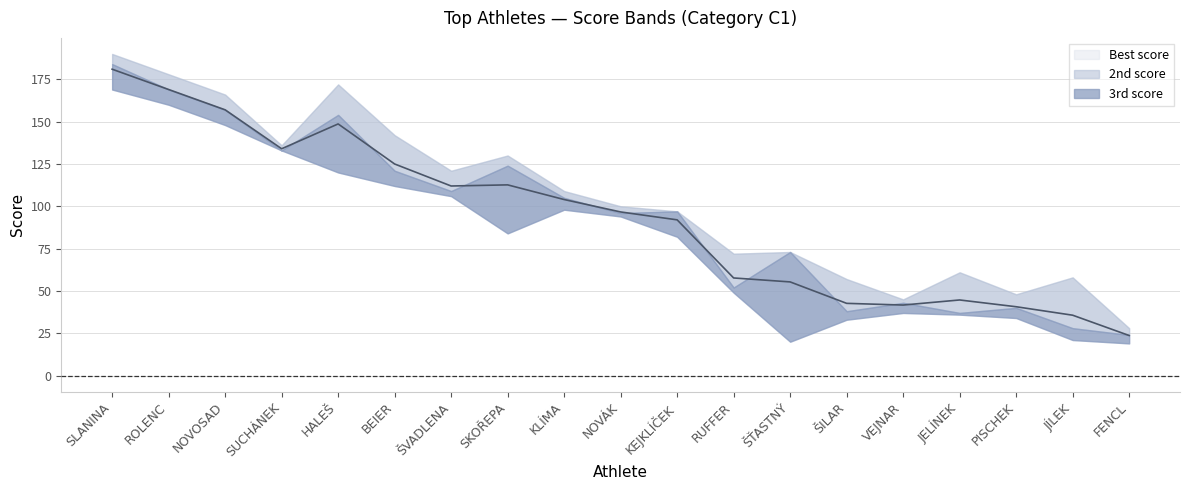

List the series in order of their peak value, lowest first.

3rd score, 2nd score, Best score